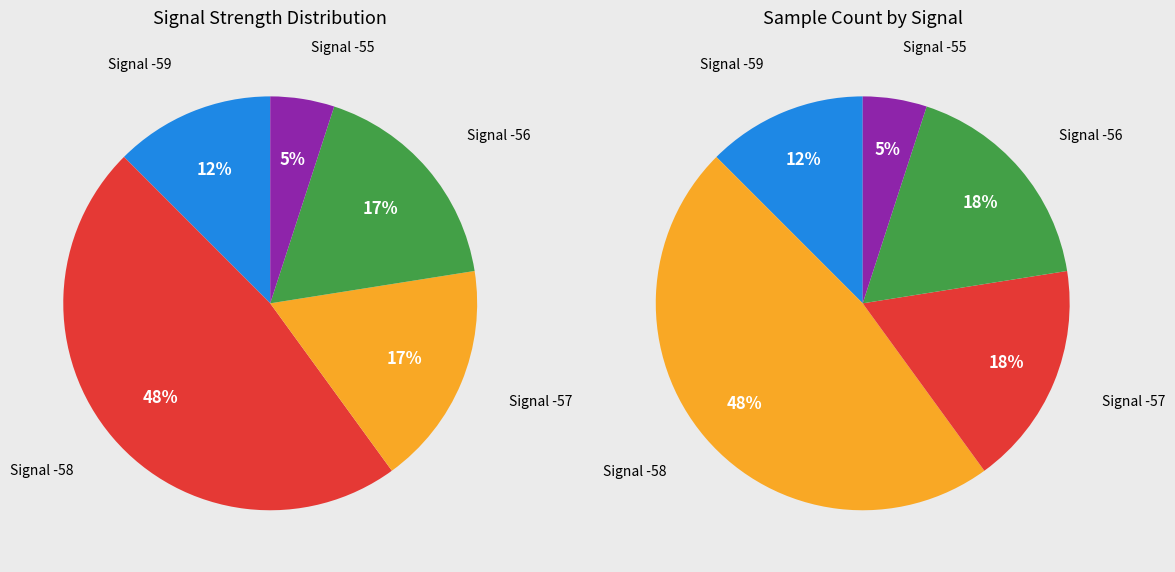

Is there any slice that represents more than half of the pie?

No